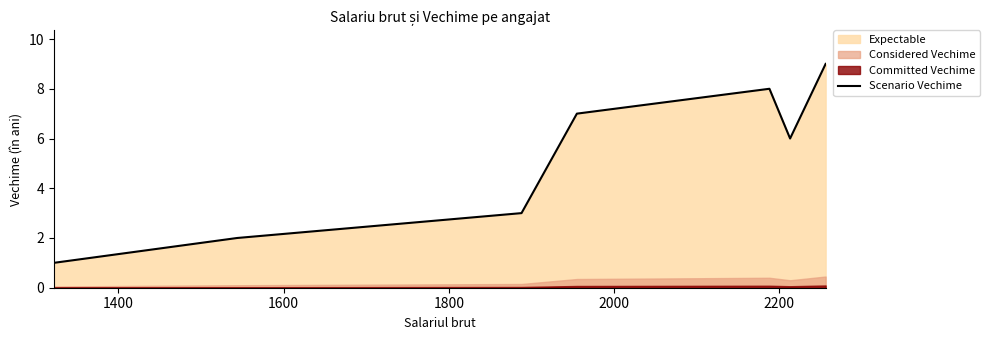

True or false: the data has more than 2 interior local peaks.

False